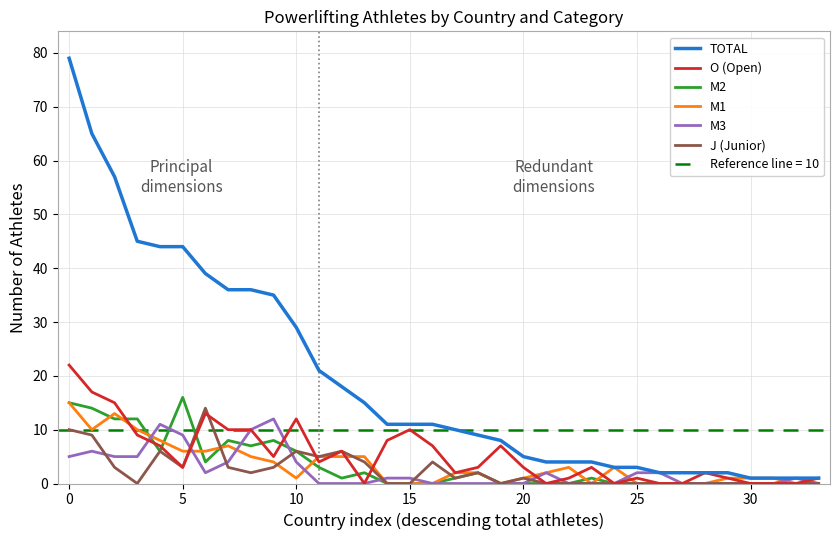

Rank the series by their maximum value, from lowest to highest.

M3, J (Junior), M1, M2, O (Open), TOTAL